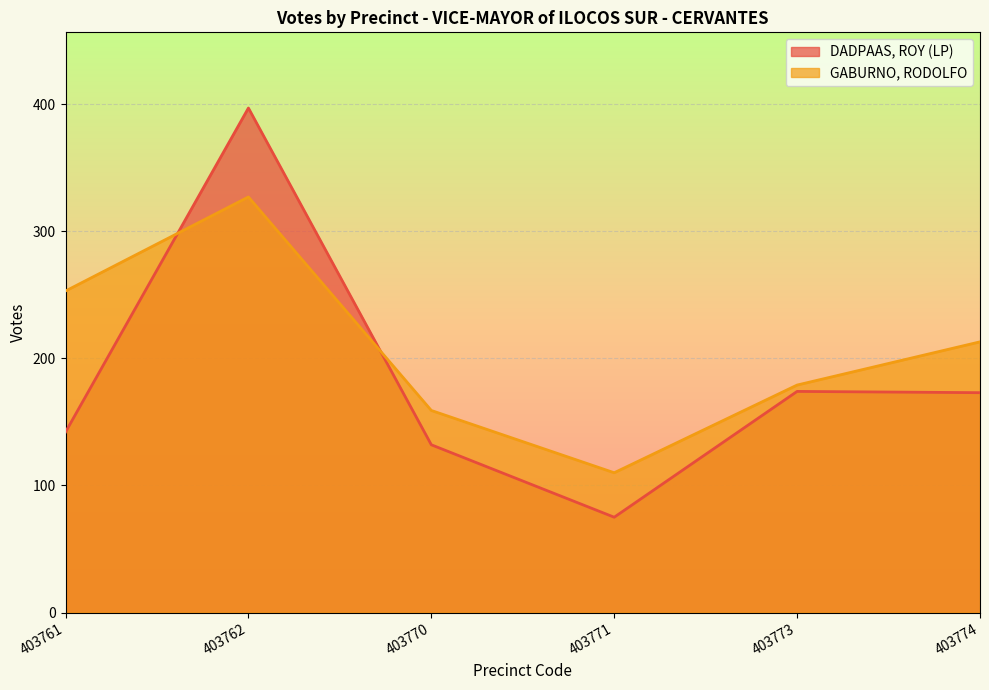

Which series ends up on top after the final intersection of DADPAAS, ROY (LP) and GABURNO, RODOLFO?

GABURNO, RODOLFO